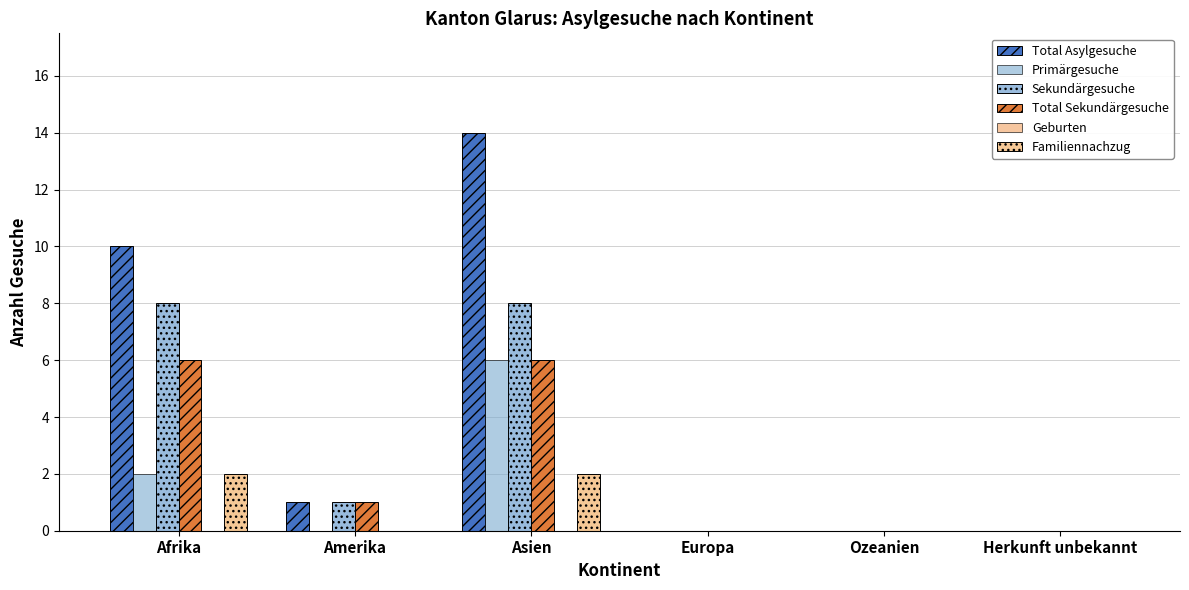

Which series has the largest range (max minus min)?

Total Asylgesuche